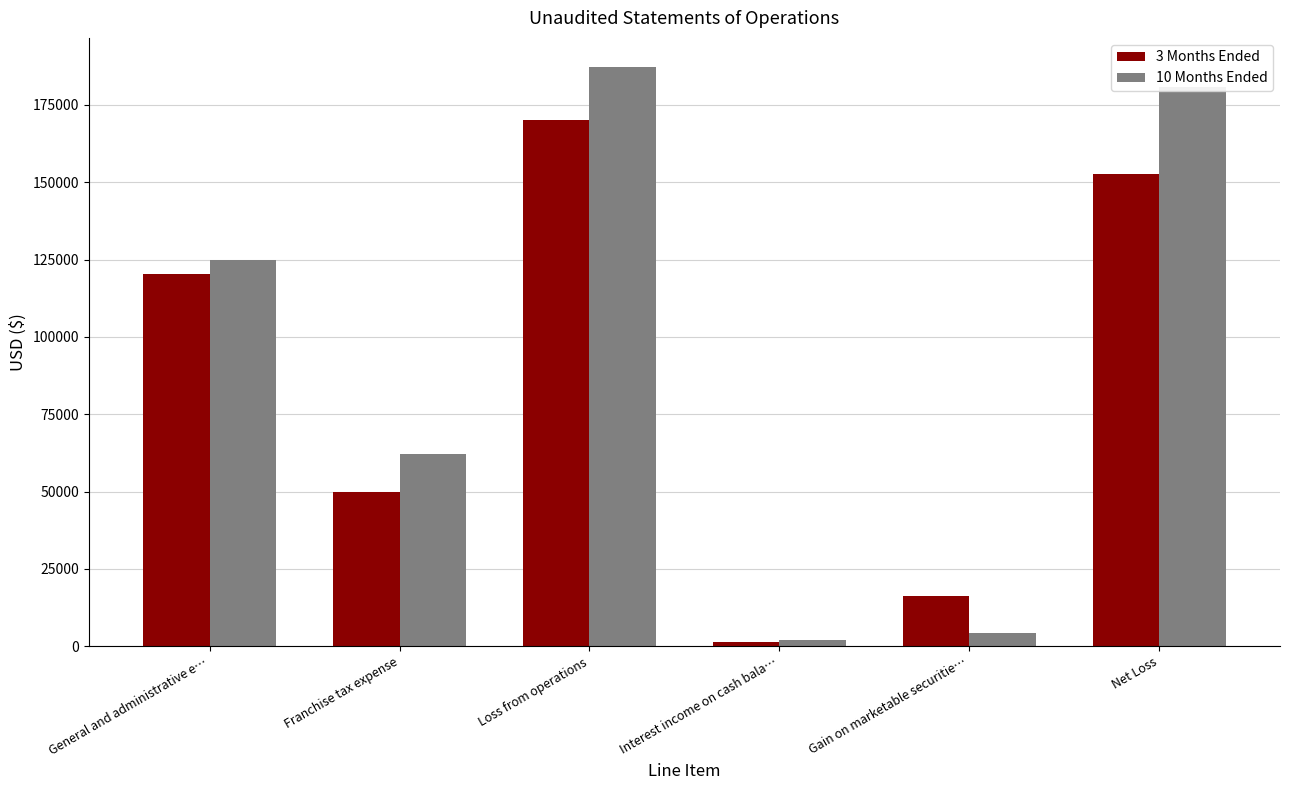

Count the number of data series in this chart.

2